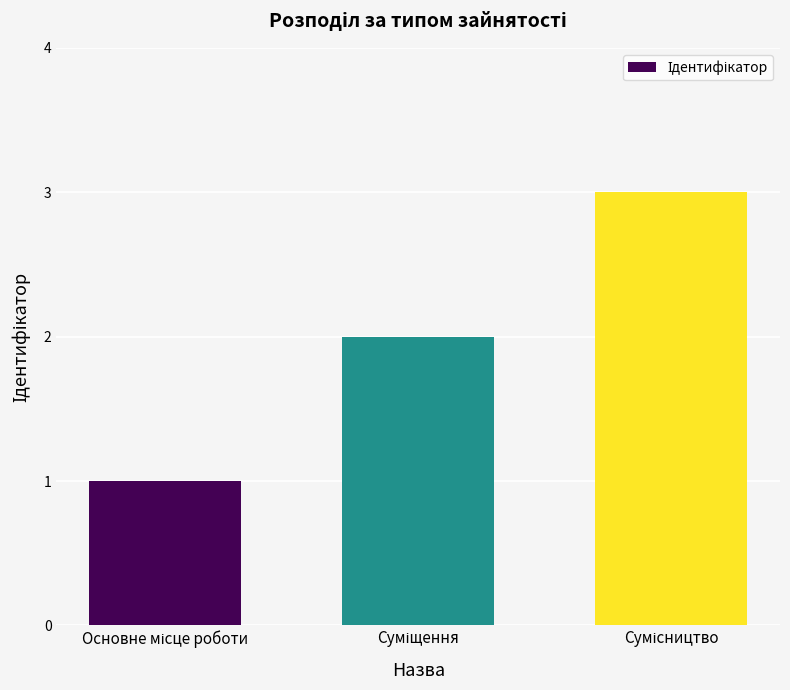

How many bars are there in total?

3